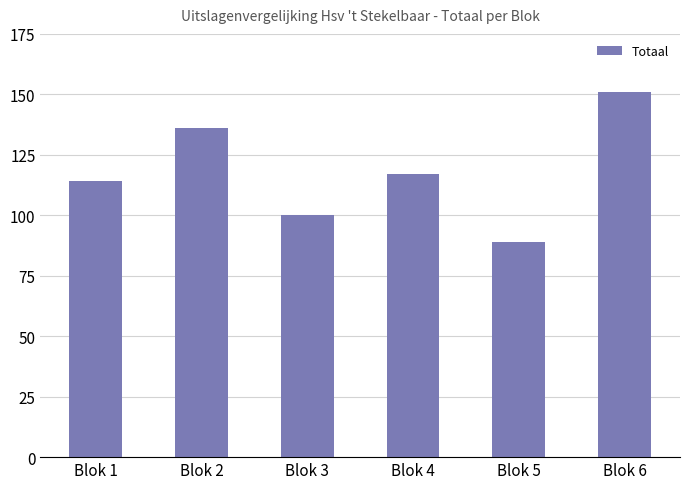

Reading left to right, transcribe all the data shown in this chart.

114	136	100	117	89	151